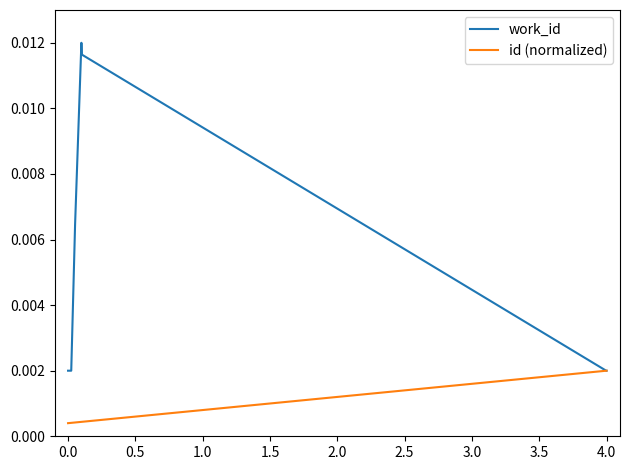

Rank the series by their average value, from highest to lowest.

work_id, id (normalized)